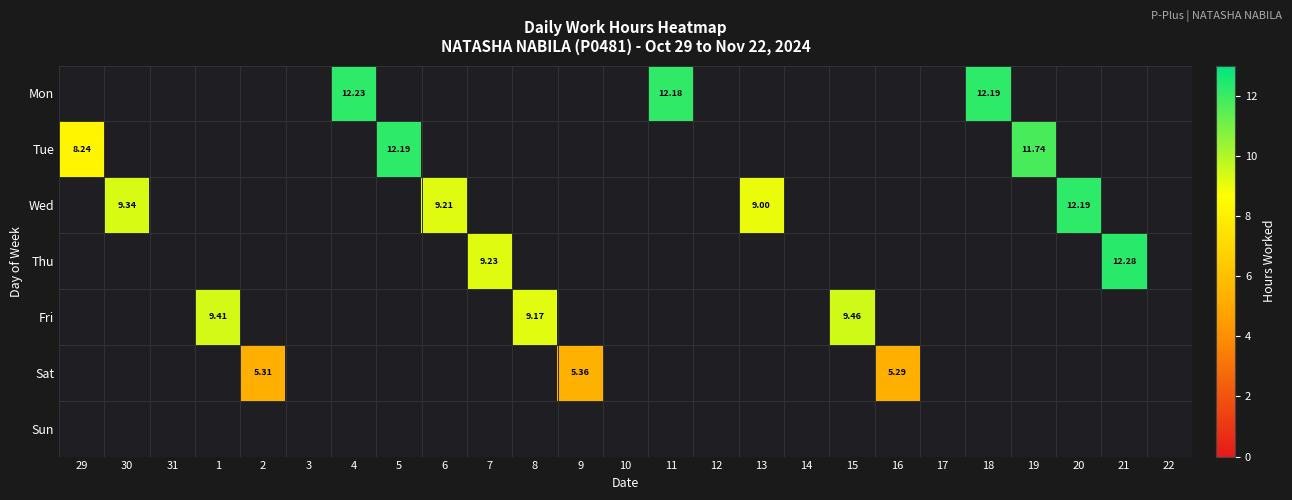

How many values in Wed are above zero?

4